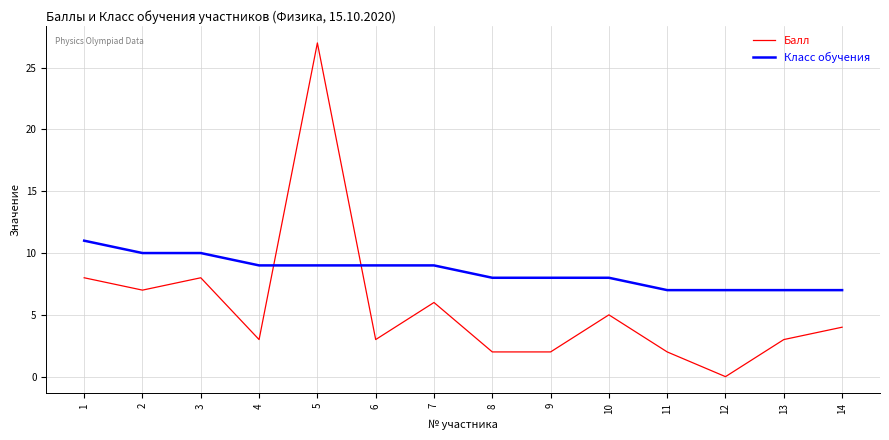

Which series changed the most between 1 and 5?

Балл